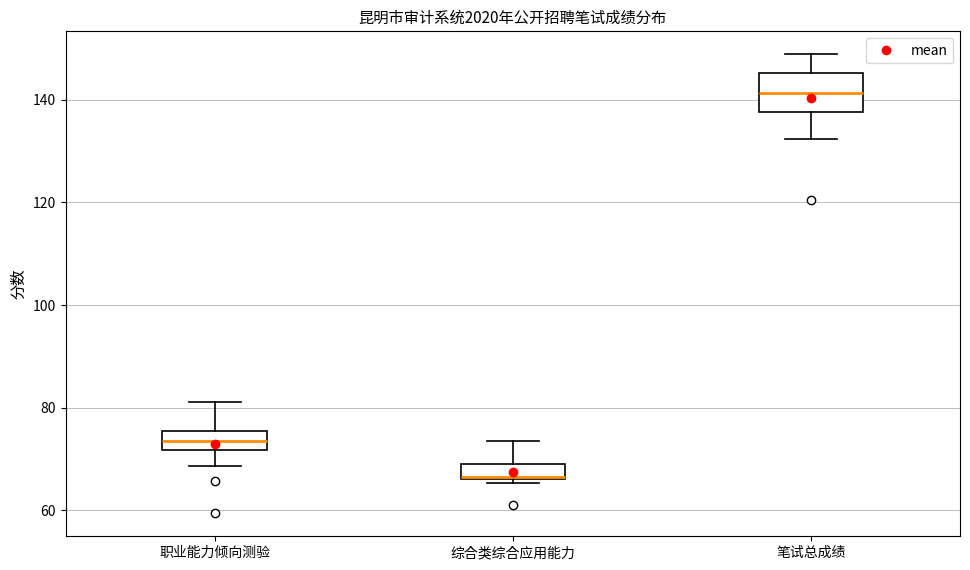

Which box's median line is the lowest?

综合类综合应用能力